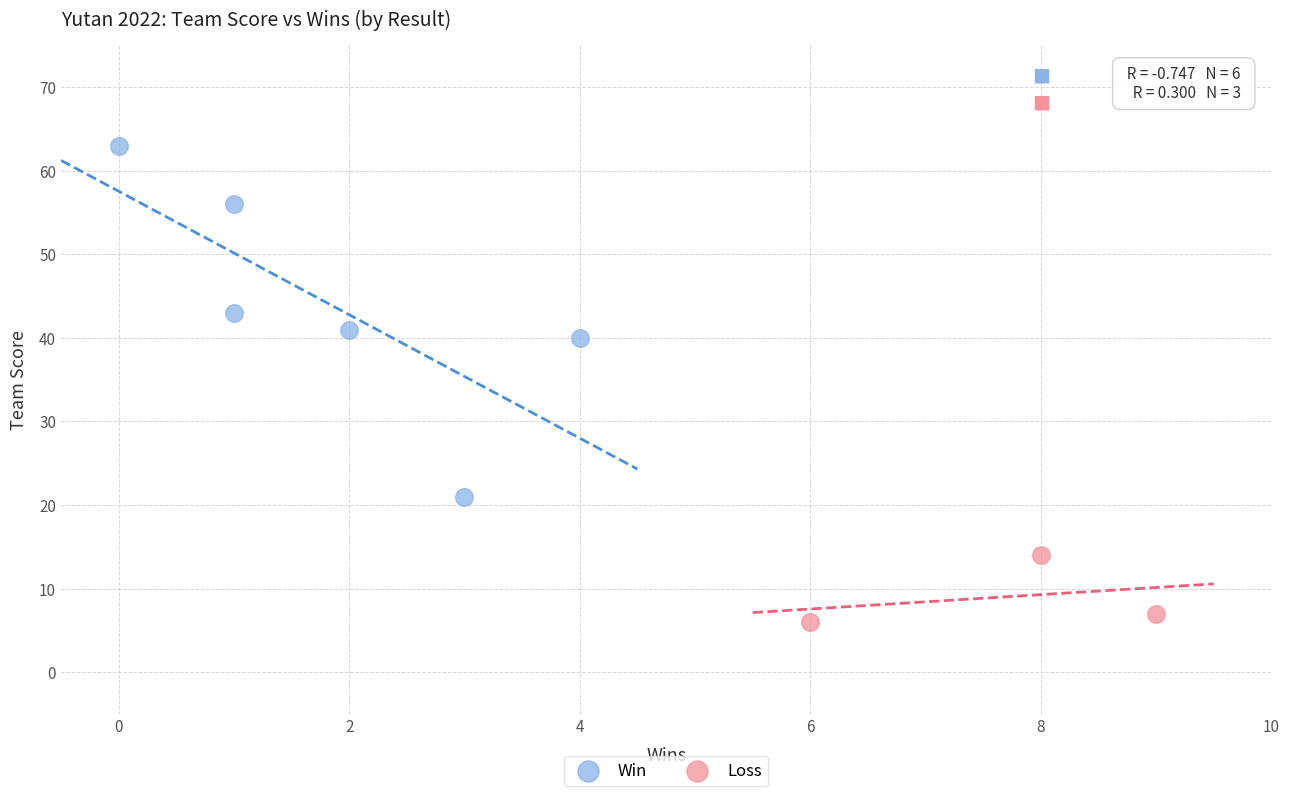

Which series reaches the maximum Y coordinate?

Win